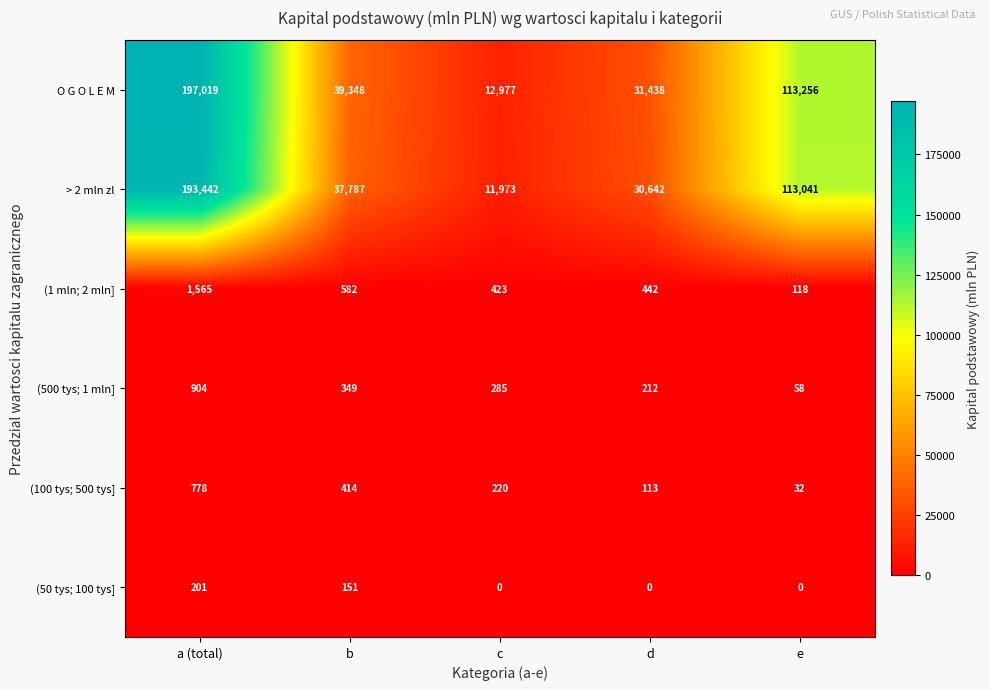

Which series has the largest range (max minus min)?

O G O L E M